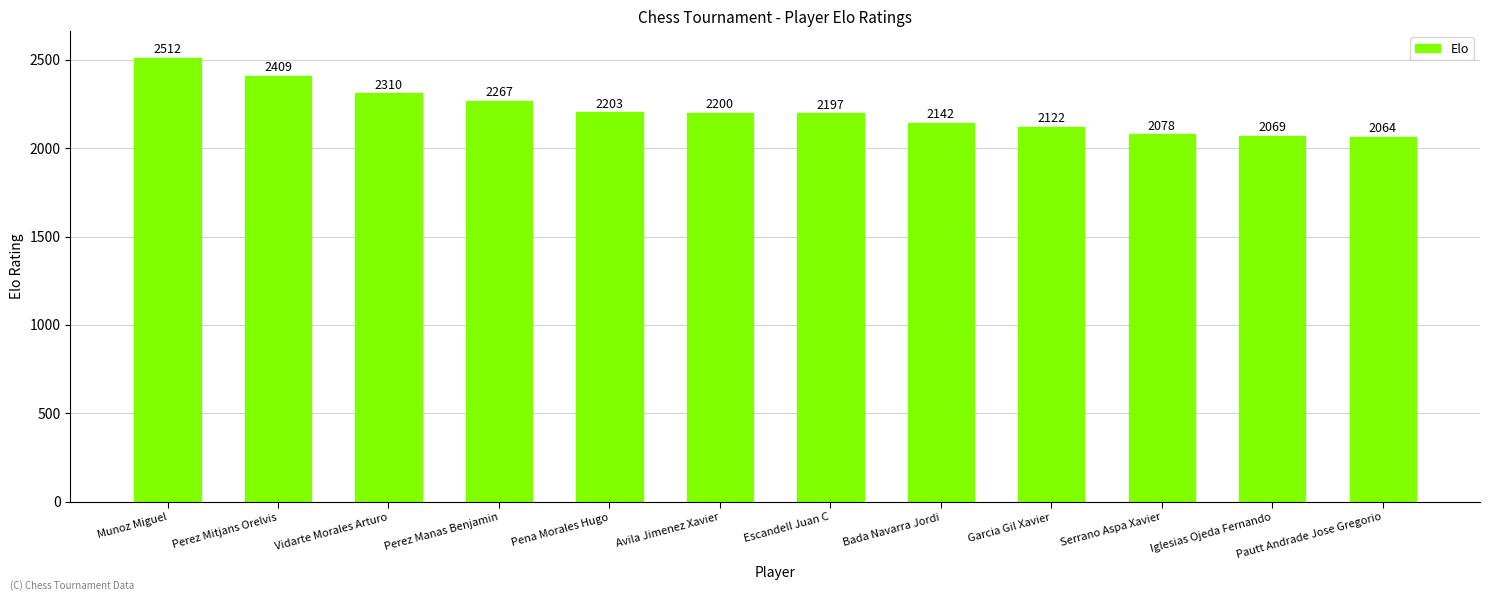

The chart shows a value of 949 at Avila Jimenez Xavier. True or false?

False